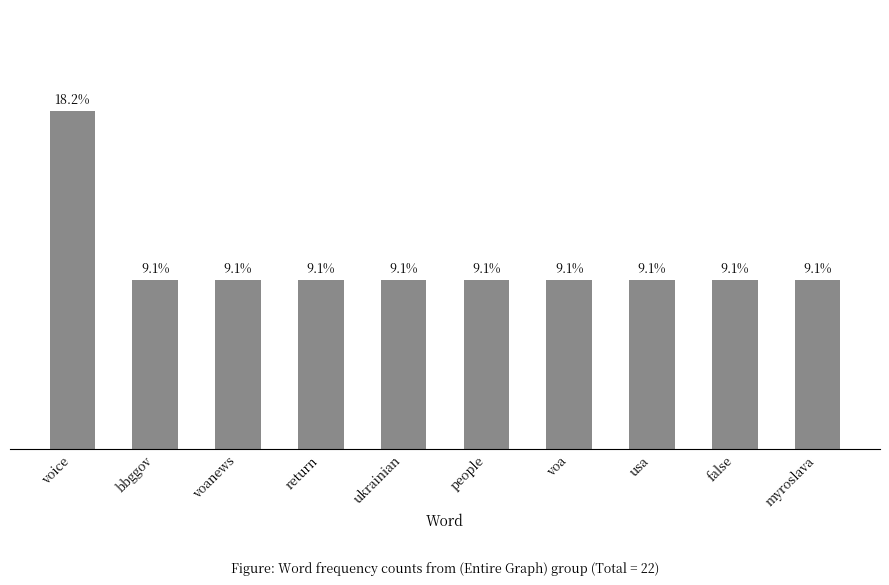

Which category has the highest value across all series?

voice